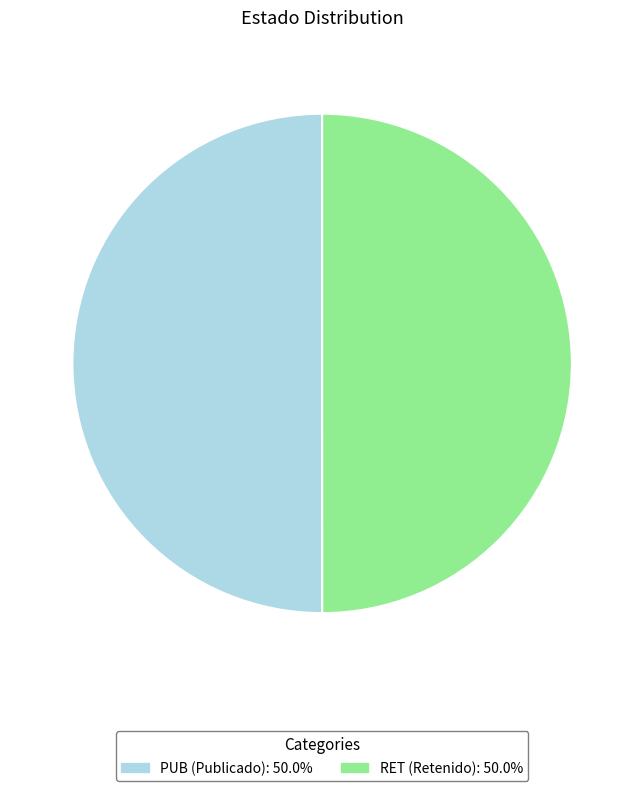

How many segments does this pie chart have?

2